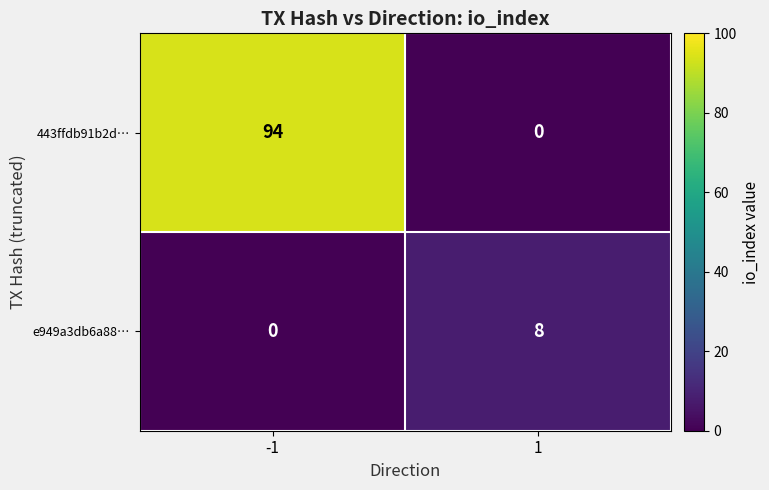

What is the approximate value of e949a3db6a88… at 1?

8